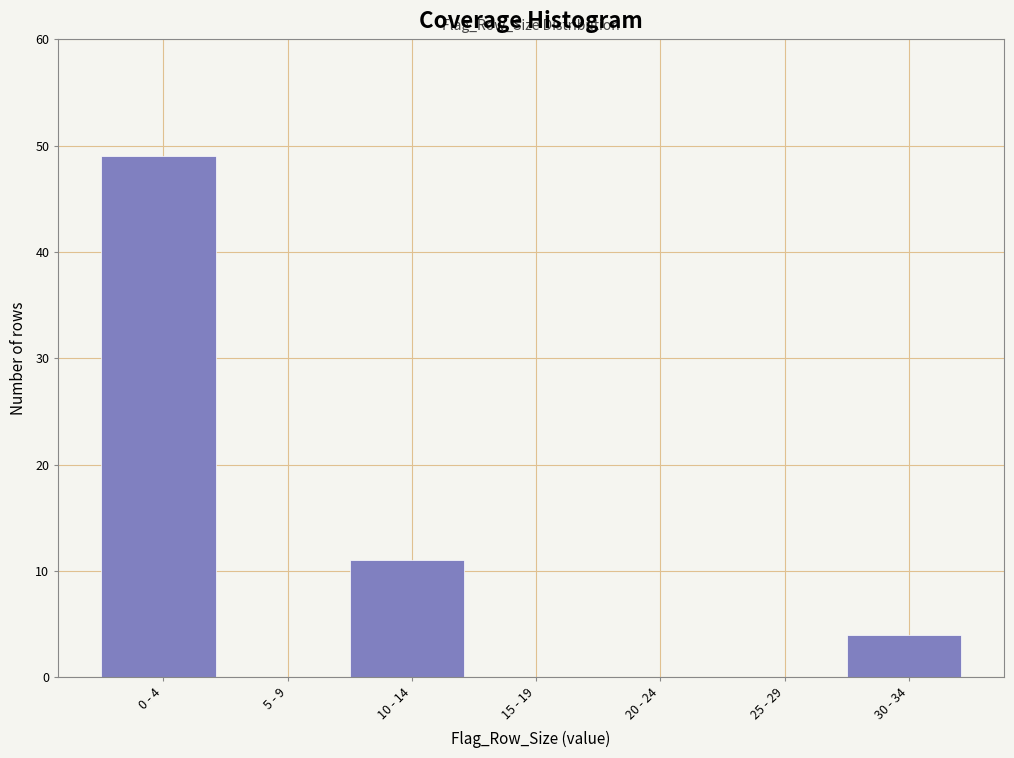

Reading right to left, list all the values displayed in this chart.

30 - 34=4	25 - 29=0	20 - 24=0	15 - 19=0	10 - 14=11	5 - 9=0	0 - 4=49